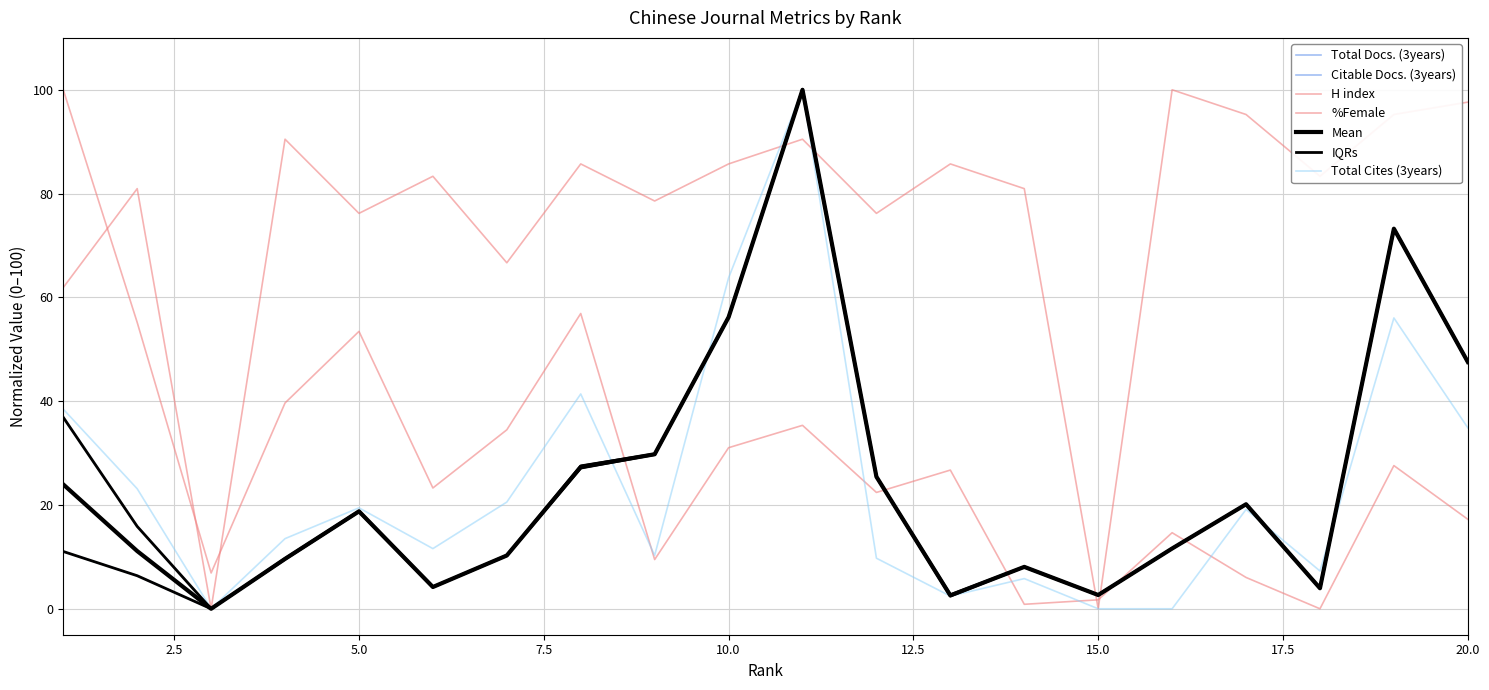

What is the total value across all series at 5?

186.6